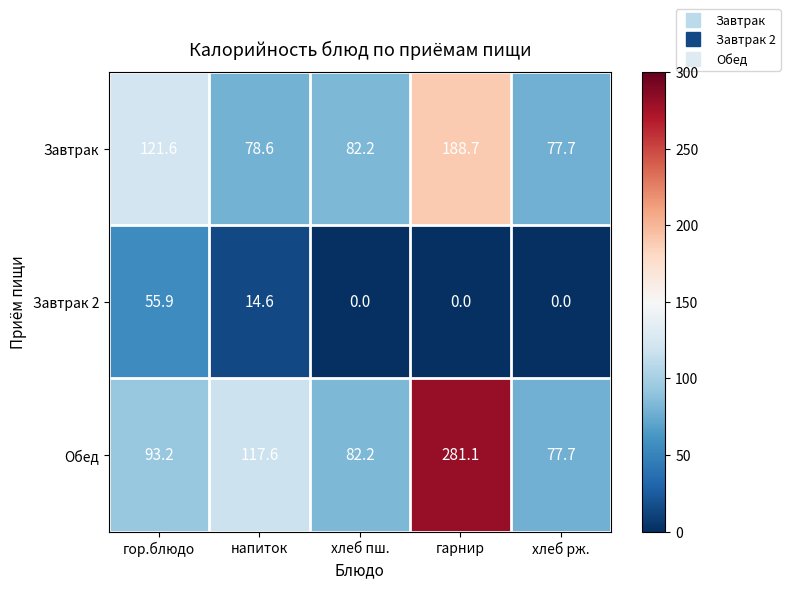

Which series changed the most between гор.блюдо and хлеб пш.?

Завтрак 2